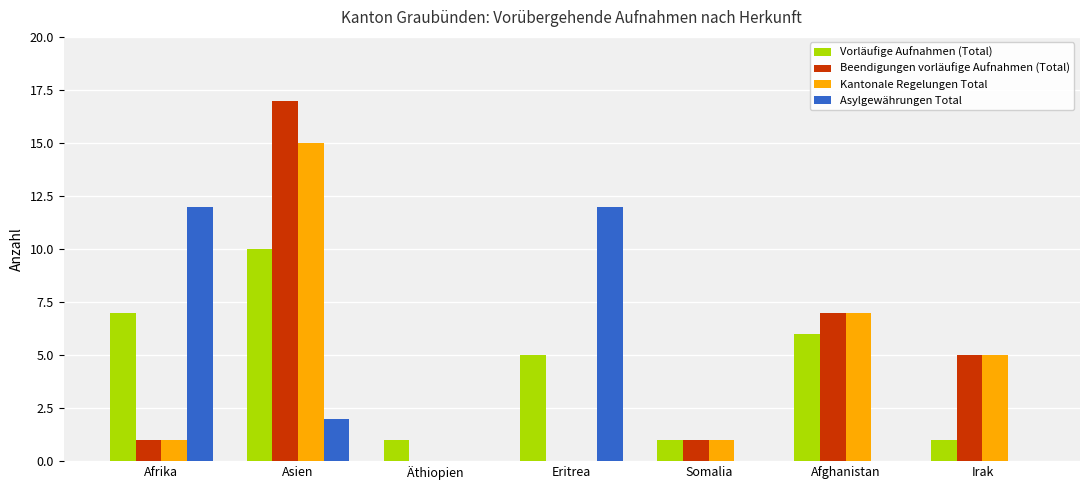

Which category has the highest value in the Beendigungen vorläufige Aufnahmen (Total) series?

Asien